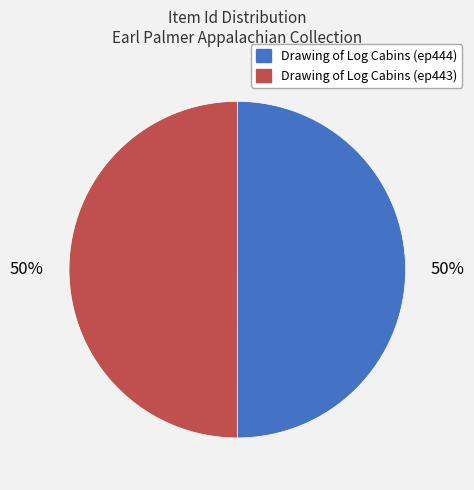

How many segments does this pie chart have?

2